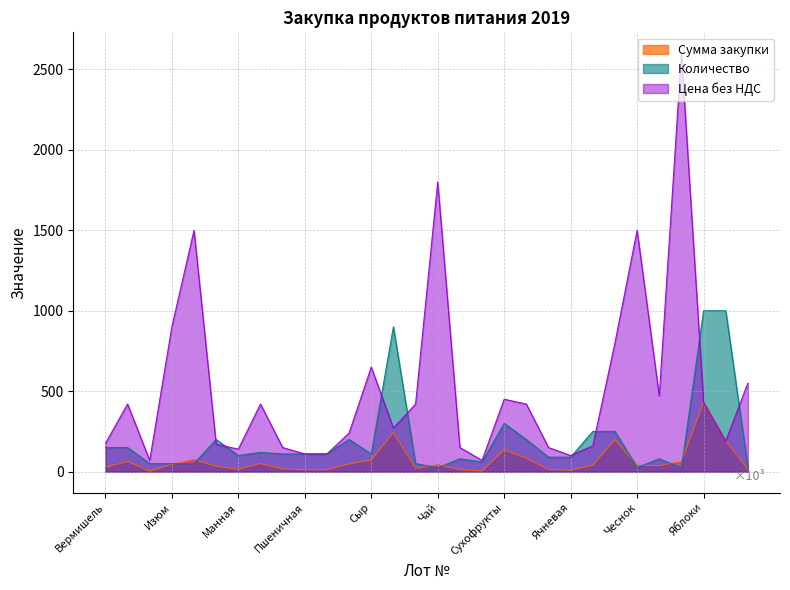

Reading right to left, extract all data points from this chart.

Сумма закупки: Повидло=15.4	Сок=190.0	Яблоки=430.0	Кофе=62.4	Кисель=37.6	Чеснок=39.0	Рыба=200.0	Мука=40.0	Ячневая=9.0	Геркулес=13.5	Масло=84.0	Сухофрукты=135.0	Соль=4.2	Горох=12.0	Чай=43.2	Томатная паста=21.0	Сахар=243.0	Сыр=71.5	Рис=48.0	Перловка=12.1	Пшеничная=12.1	Пшено=16.5	Печенье=50.4	Манная=14.0	Макароны=34.0	Какао=75.0	Изюм=45.0	Дрожжи=3.5	Гречка=63.0	Вермишель=26.2
Количество: Повидло=28.0	Сок=1000.0	Яблоки=1000.0	Кофе=24.0	Кисель=80.0	Чеснок=26.0	Рыба=250.0	Мука=250.0	Ячневая=90.0	Геркулес=90.0	Масло=200.0	Сухофрукты=300.0	Соль=60.0	Горох=80.0	Чай=24.0	Томатная паста=50.0	Сахар=900.0	Сыр=110.0	Рис=200.0	Перловка=110.0	Пшеничная=110.0	Пшено=110.0	Печенье=120.0	Манная=100.0	Макароны=200.0	Какао=50.0	Изюм=50.0	Дрожжи=50.0	Гречка=150.0	Вермишель=150.0
Цена без НДС: Повидло=550.0	Сок=190.0	Яблоки=430.0	Кофе=2600.0	Кисель=470.0	Чеснок=1500.0	Рыба=800.0	Мука=160.0	Ячневая=100.0	Геркулес=150.0	Масло=420.0	Сухофрукты=450.0	Соль=70.0	Горох=150.0	Чай=1800.0	Томатная паста=420.0	Сахар=270.0	Сыр=650.0	Рис=240.0	Перловка=110.0	Пшеничная=110.0	Пшено=150.0	Печенье=420.0	Манная=140.0	Макароны=170.0	Какао=1500.0	Изюм=900.0	Дрожжи=70.0	Гречка=420.0	Вермишель=175.0